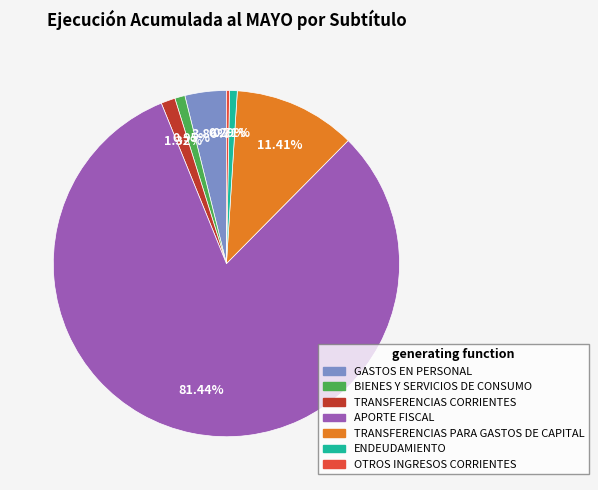

Is it true that BIENES Y SERVICIOS DE CONSUMO is 1% of the pie?

True